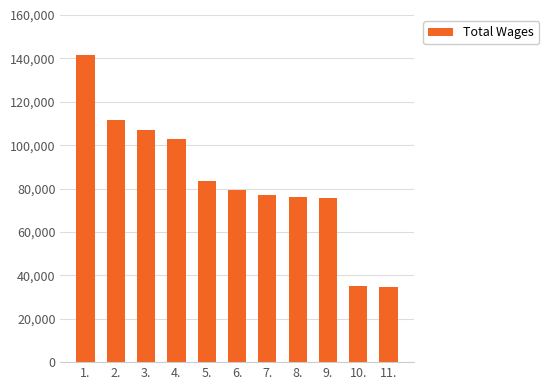

What is the maximum value shown in the chart?

141358